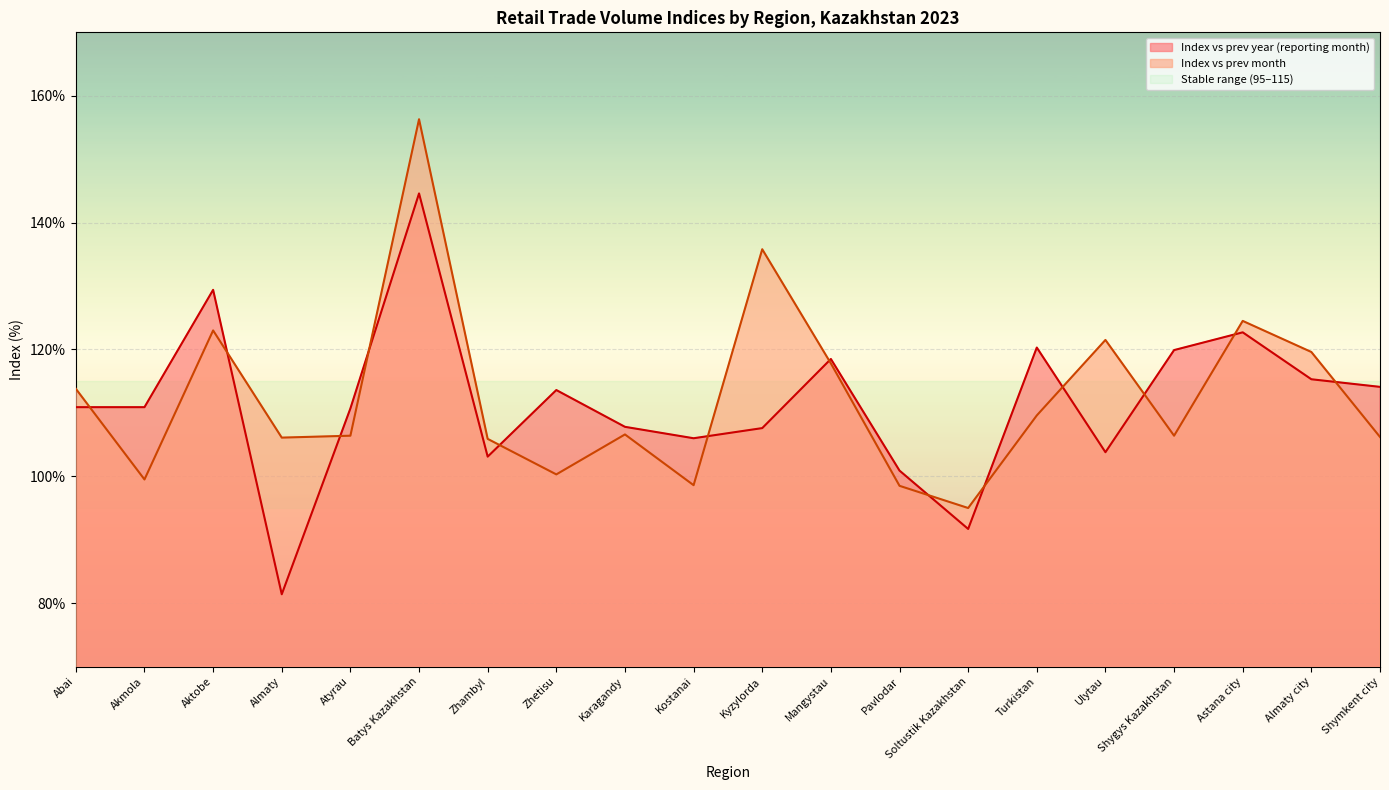

Where is the first local maximum for Index vs prev year (reporting month)?

Aktobe